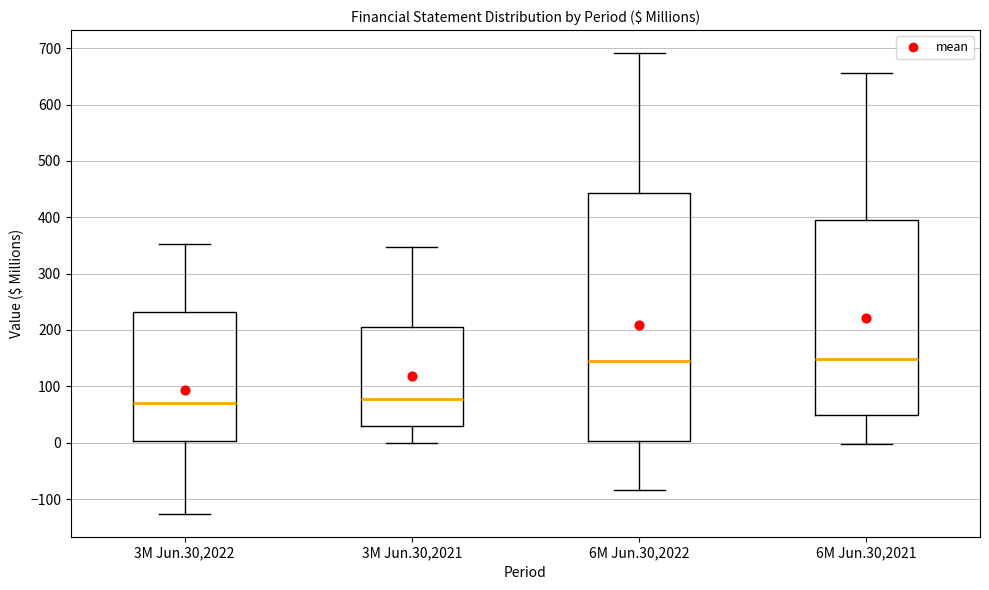

Reading left to right, read every box against the y-axis: the position of its median line, the range the box covers, and the ends of its whiskers. The values are not printed on the chart, so give them approximately, as read against the axis.

3M Jun.30,2022: median 70, box 0 to 230, whiskers -130 to 350
3M Jun.30,2021: median 80, box 30 to 200, whiskers 0 to 350
6M Jun.30,2022: median 140, box 0 to 440, whiskers -80 to 690
6M Jun.30,2021: median 150, box 50 to 400, whiskers 0 to 660